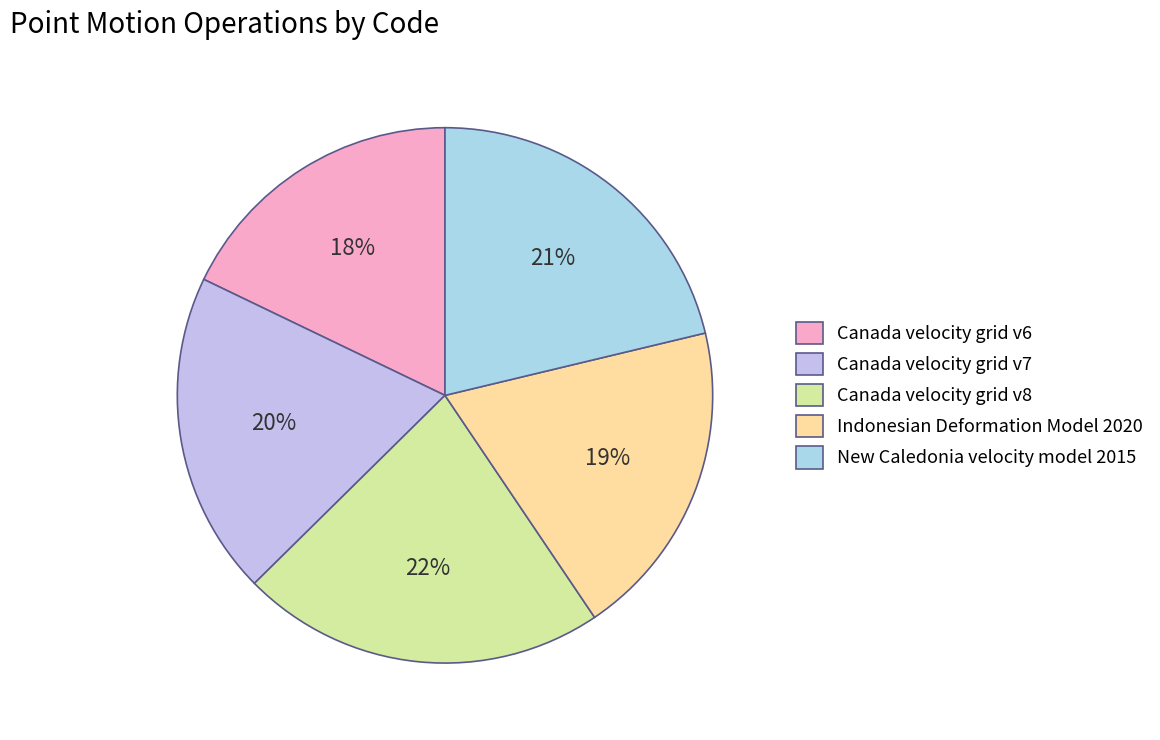

Approximately how many times larger is the value at Canada velocity grid v7 compared to Canada velocity grid v6?

1.1